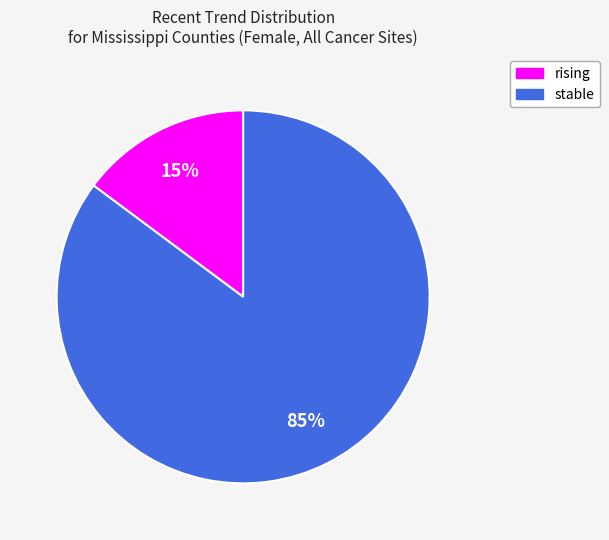

What percentage is the stable slice, to the nearest percent?

85%